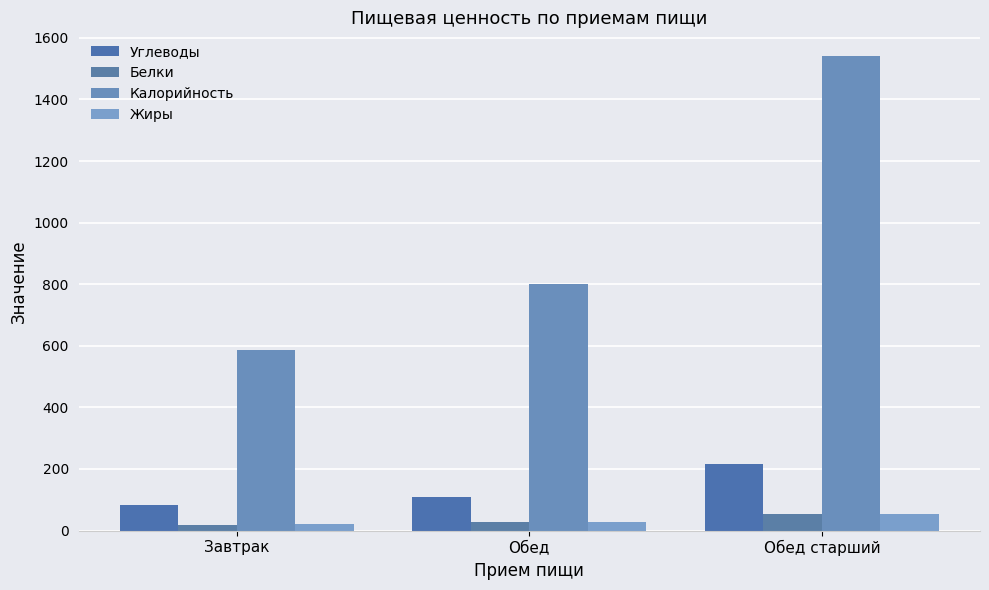

What position from the left is Обед старший?

3